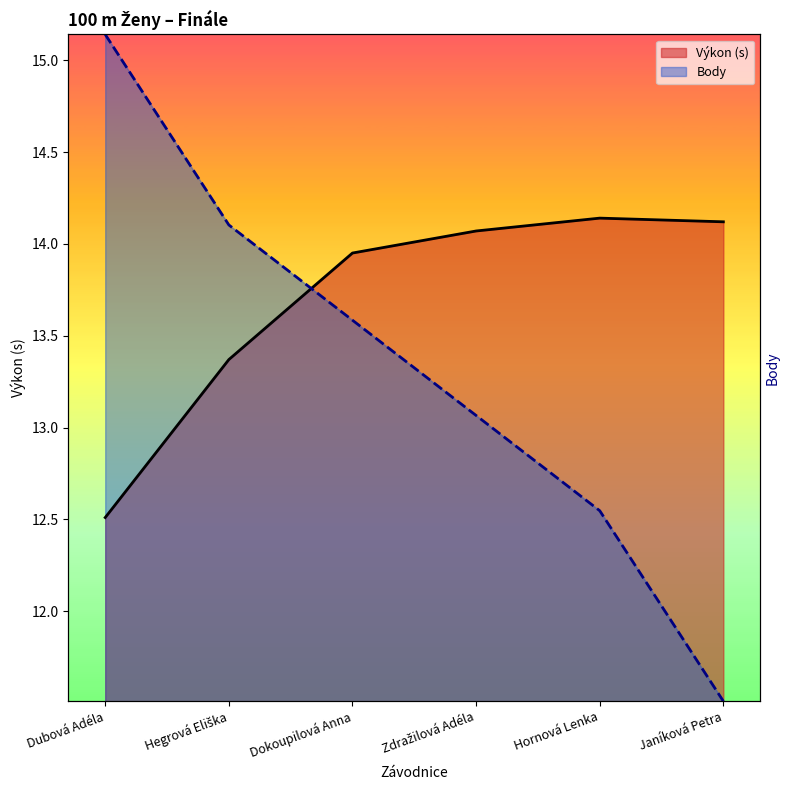

Is the value of Výkon at Hornová Lenka greater than the value of Body at Hornová Lenka?

Yes